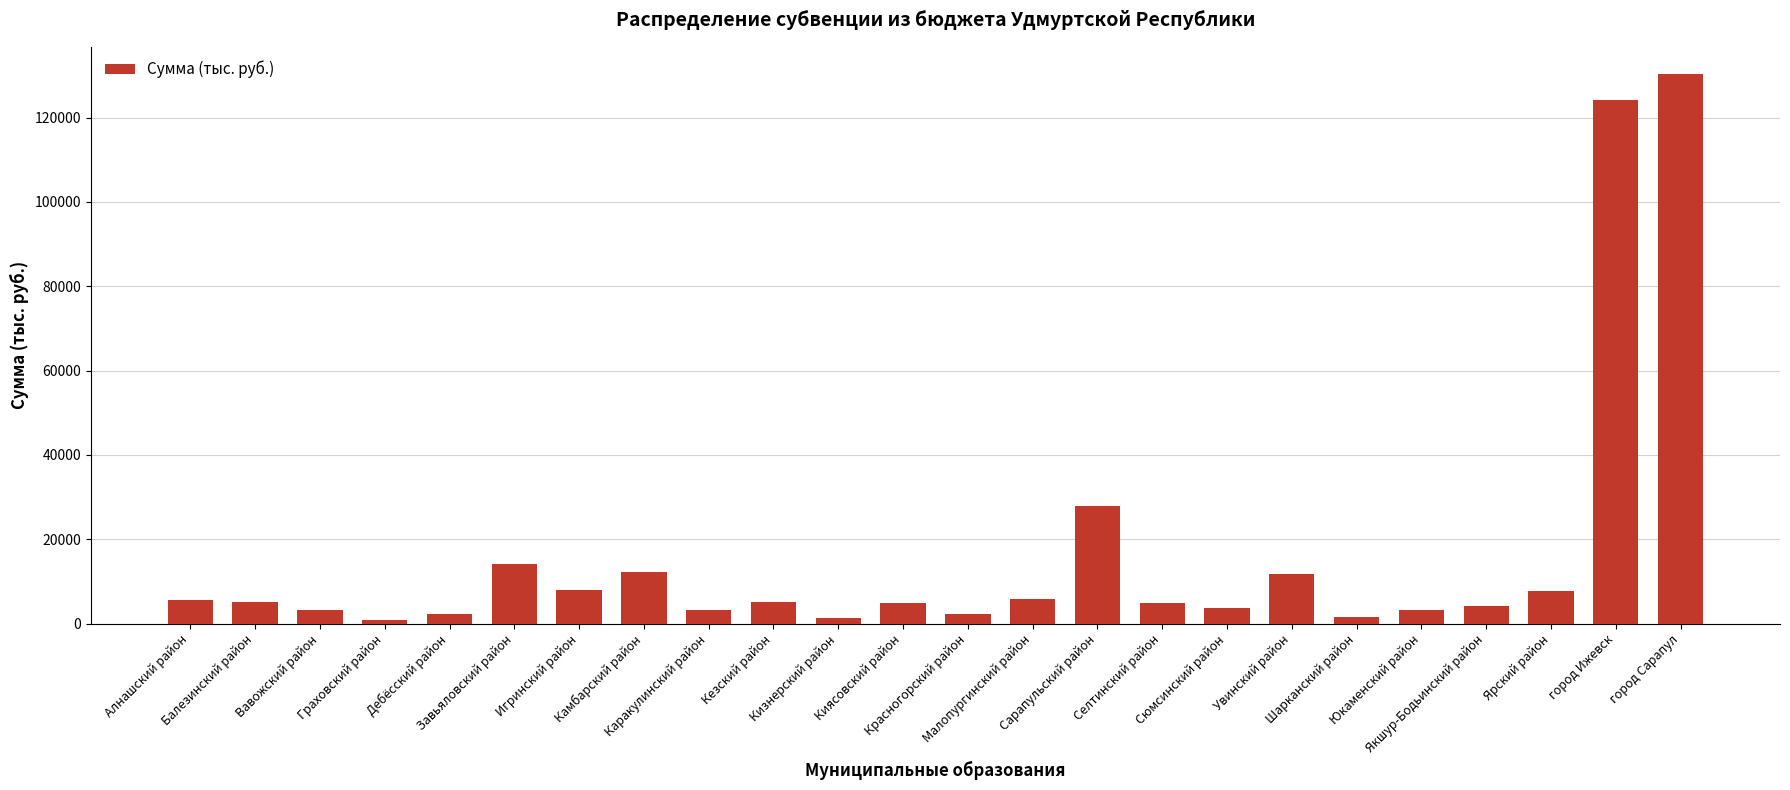

What is the value of the 13th bar from the left?

2305.3